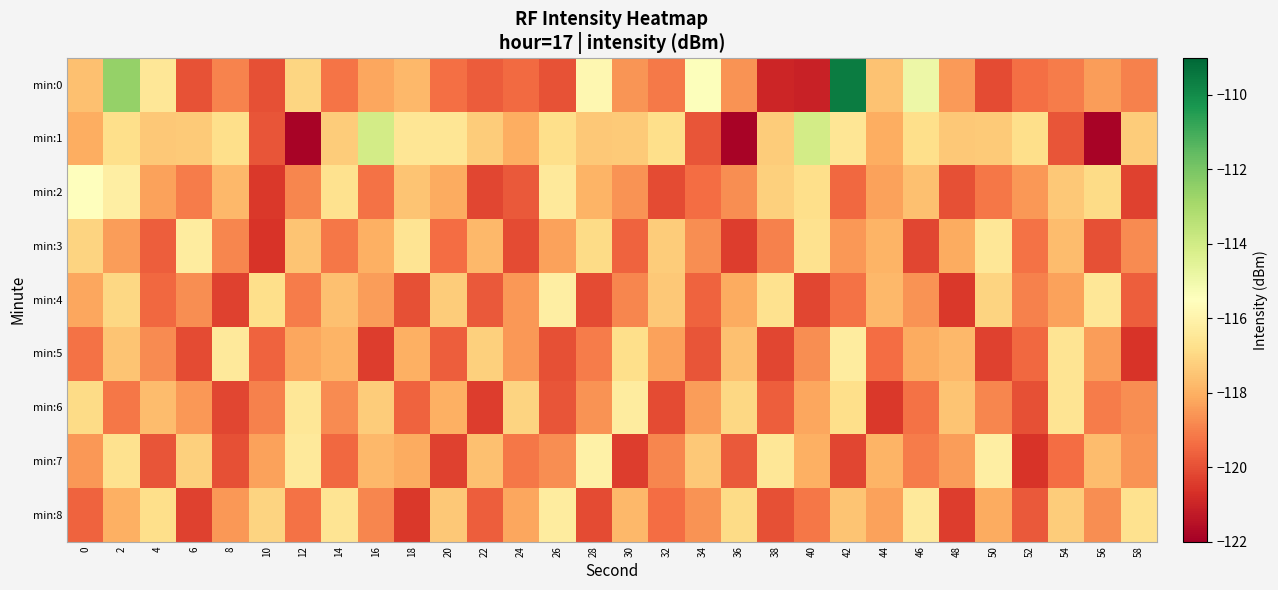

At which category is the sum across all series the highest?

2